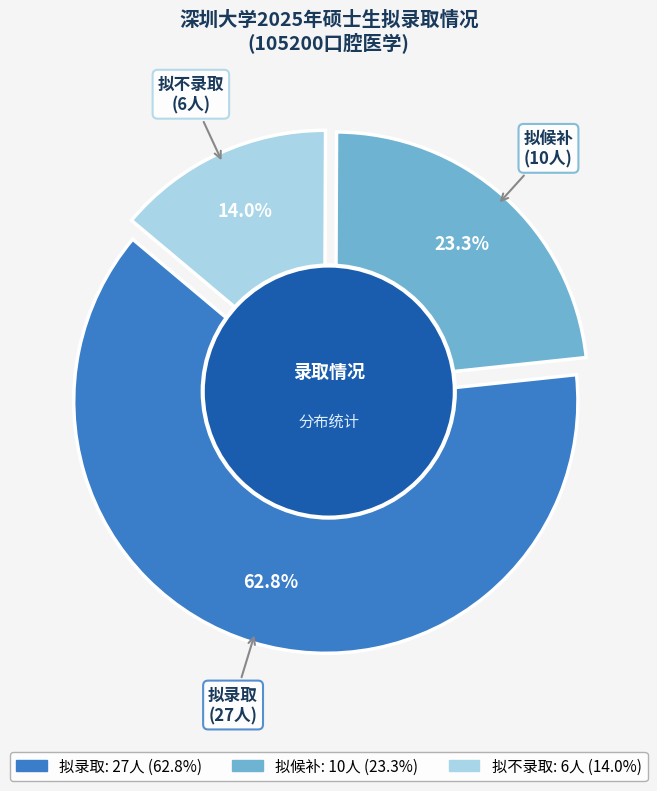

What is the change in value from 拟候补 to 拟不录取?

-4